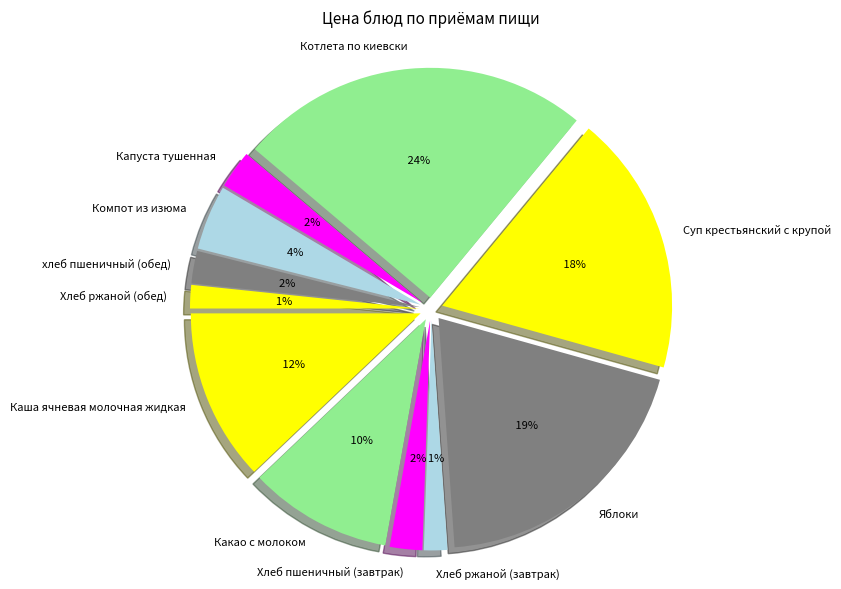

What is the change in value from Компот из изюма to Хлеб ржаной (обед)?

-3.9